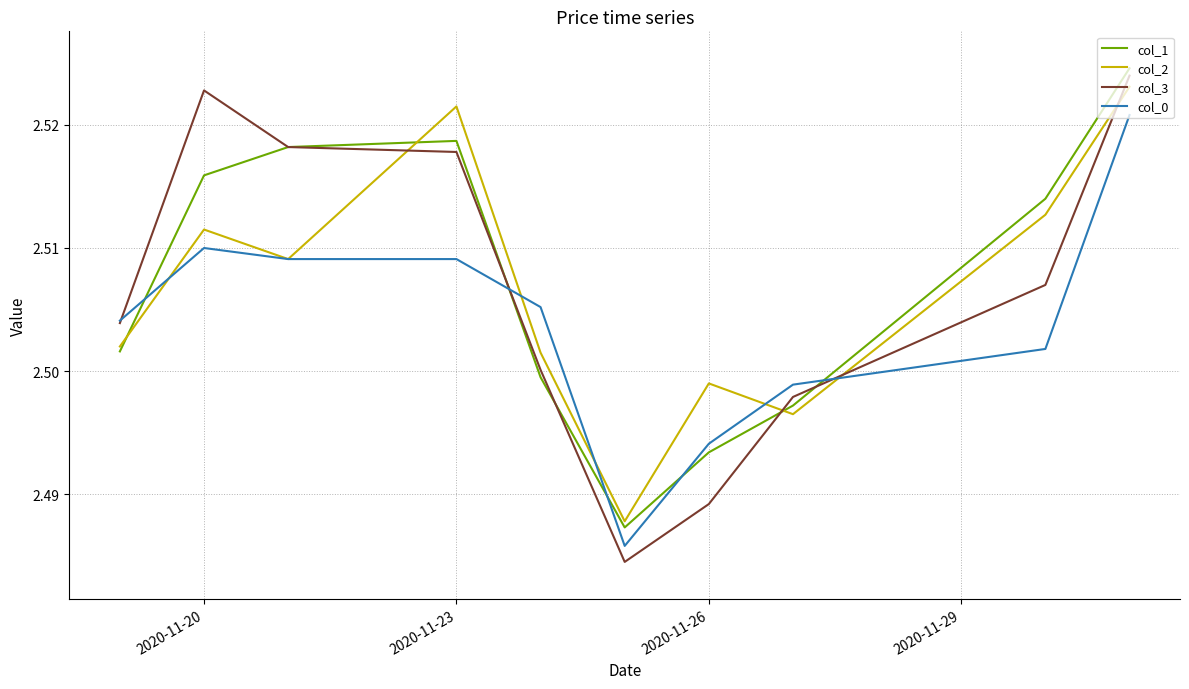

After their last crossing, which series has the higher values: col_1 or col_0?

col_1